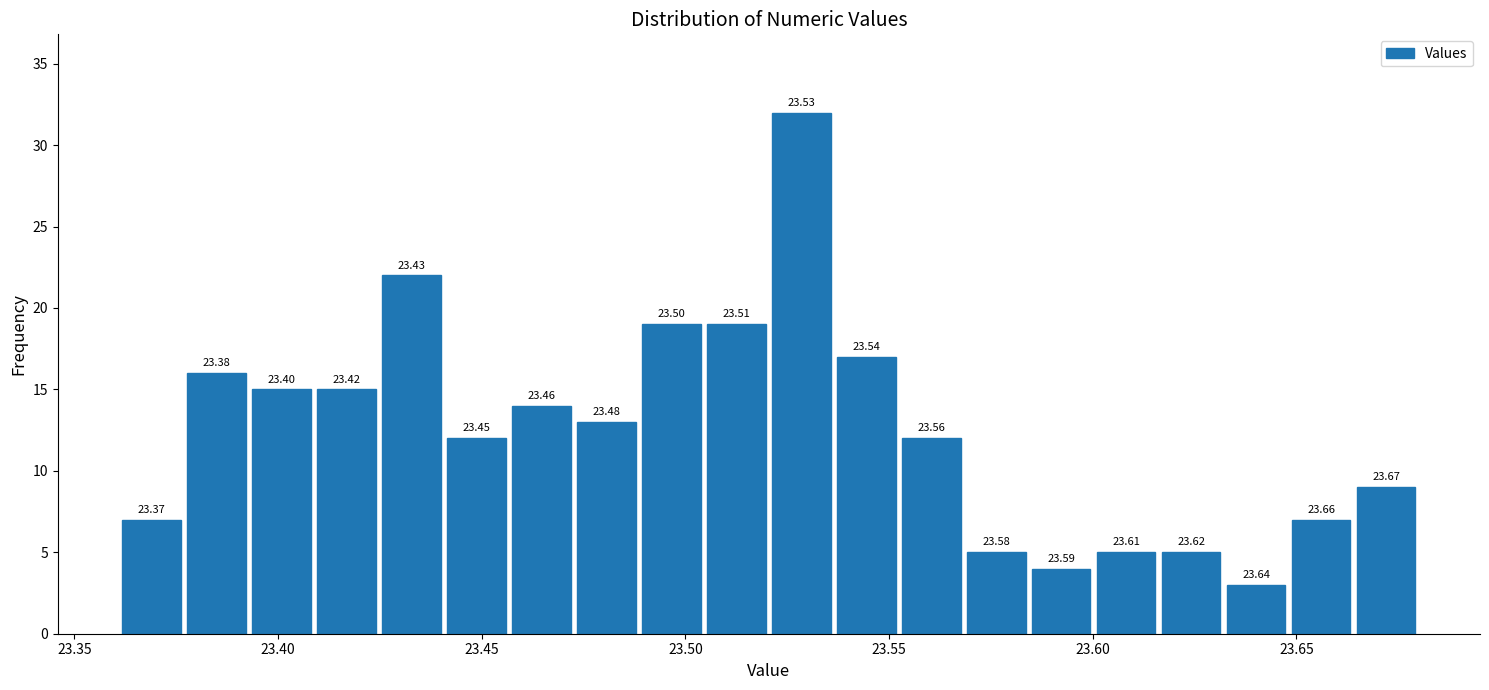

Around what value on the x-axis is the tallest bar? Give the approximate position of its centre, as read against the axis.

23.530